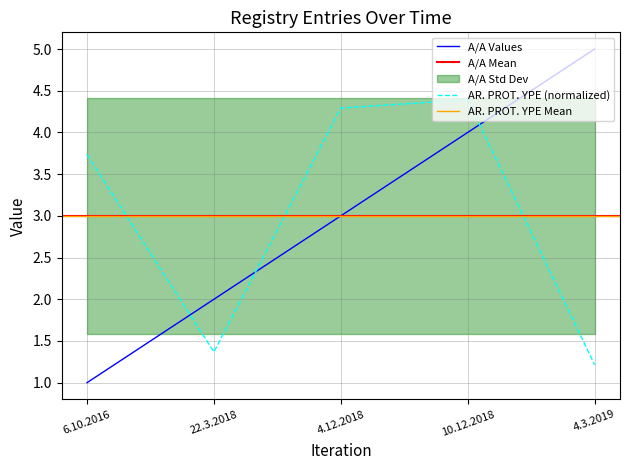

The A/A series shows 2.7 at 10.12.2018. True or false?

False